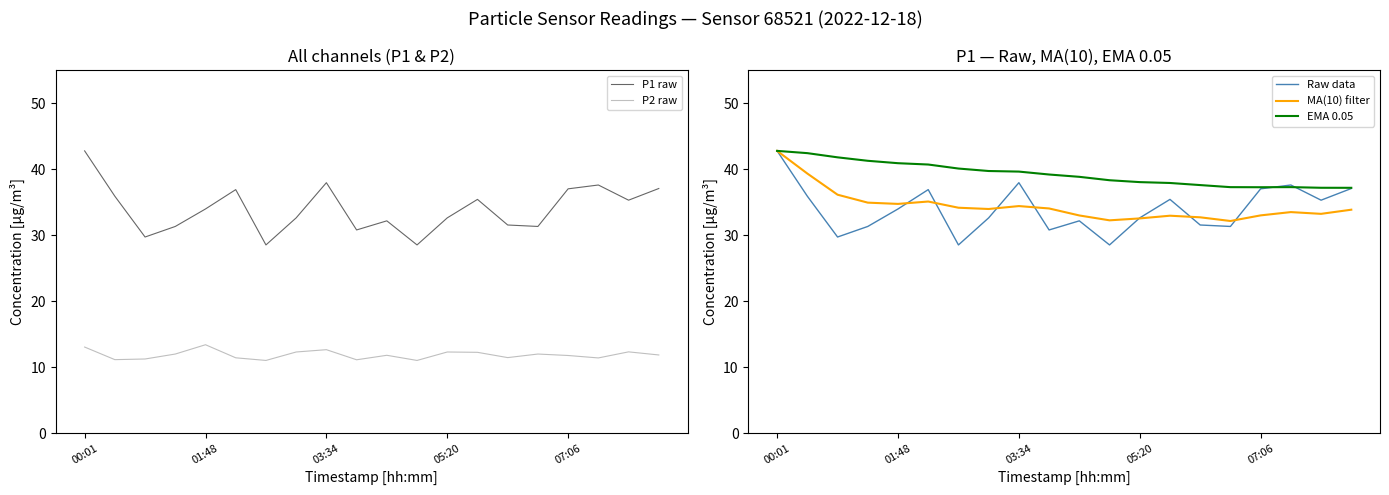

Which series has the widest spread of values?

P1 raw